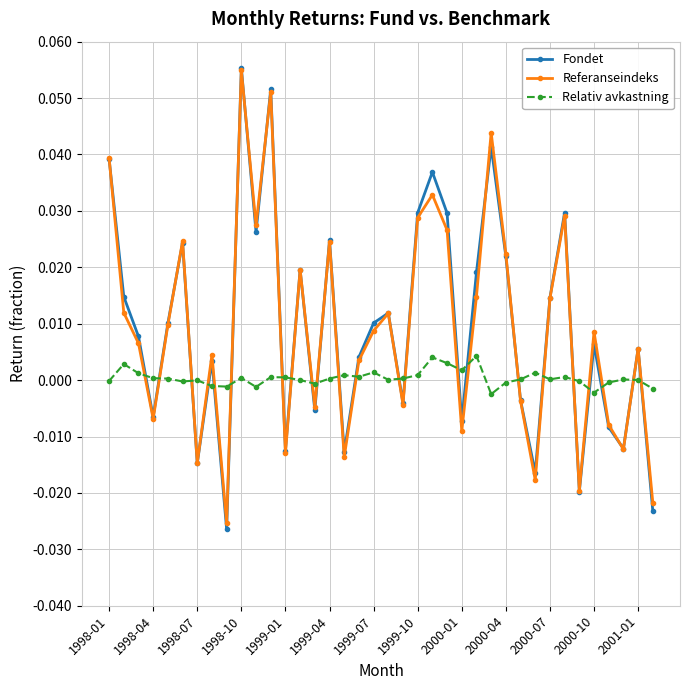

Which series ends up on top after the final intersection of Fondet and Relativ avkastning?

Relativ avkastning